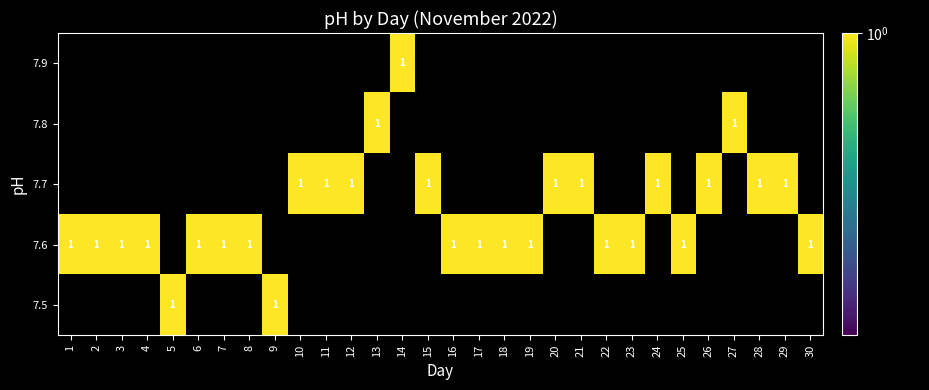

How many distinct data groups are displayed?

5